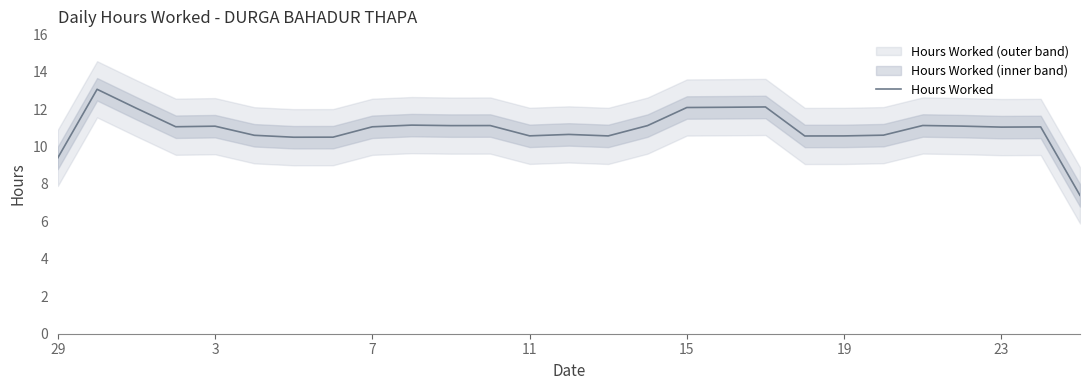

True or false: Hours Worked has a value of 9.4 at 29.

True